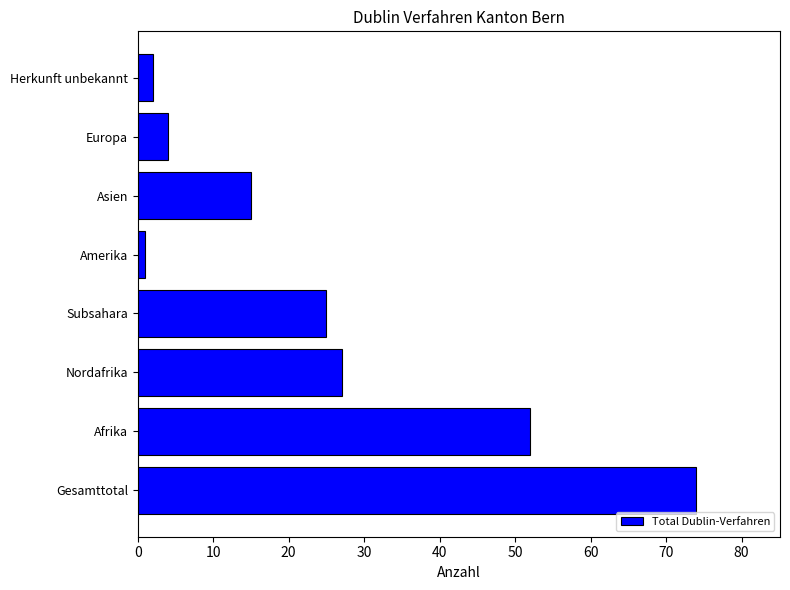

Rank the categories by value from lowest to highest.

Amerika, Herkunft unbekannt, Europa, Asien, Subsahara, Nordafrika, Afrika, Gesamttotal